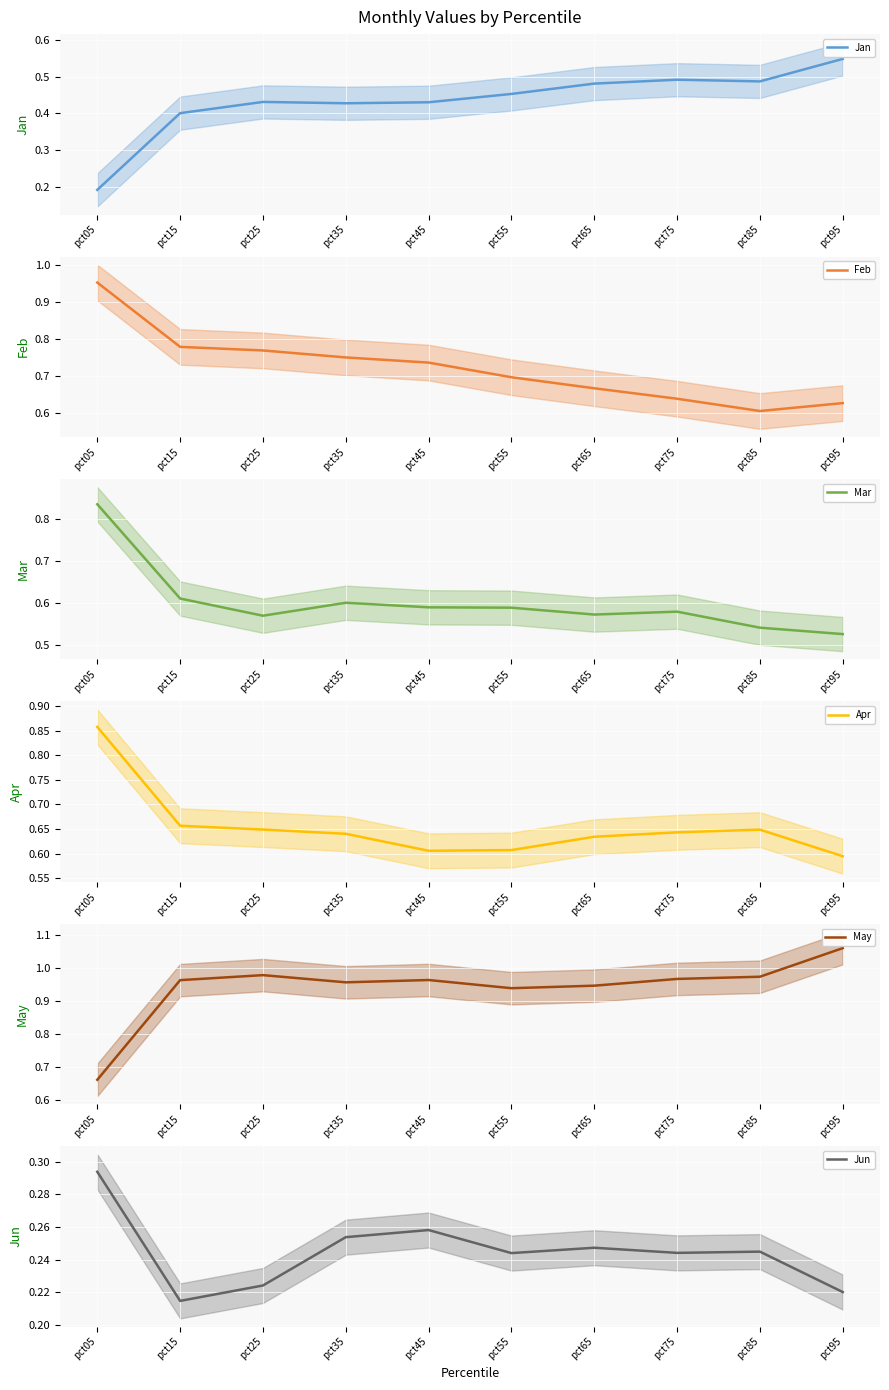

What is the total value across all series at pct55?

3.5